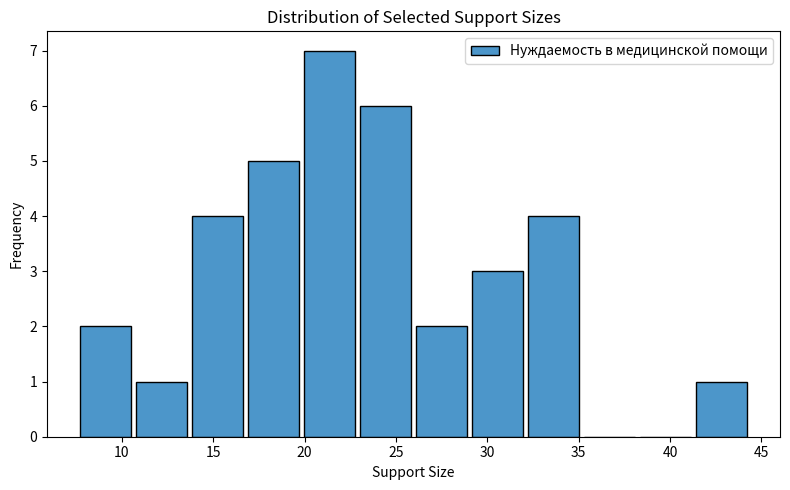

Reading left to right, transcribe this chart: for each bar, give the range it covers on the x-axis and its height. Neither the bar edges nor the heights are printed on the chart, so give them approximately, as read against the axes.

7.5 to 10.5: 2
10.5 to 13.5: 1
13.5 to 17.0: 4
17.0 to 20.0: 5
20.0 to 23.0: 7
23.0 to 26.0: 6
26.0 to 29.0: 2
29.0 to 32.0: 3
32.0 to 35.0: 4
35.0 to 38.0: 0
38.0 to 41.5: 0
41.5 to 44.5: 1